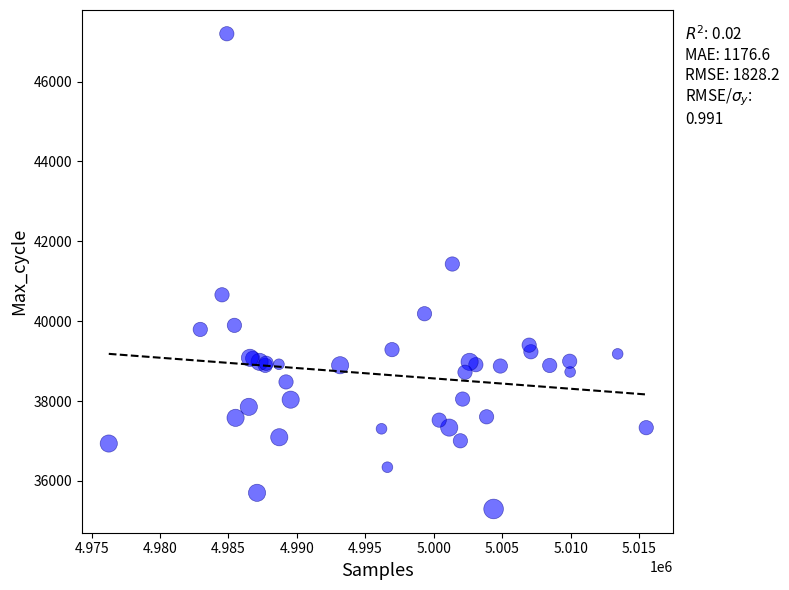

What Y value in the scatter plot is closest to 41248?

41432